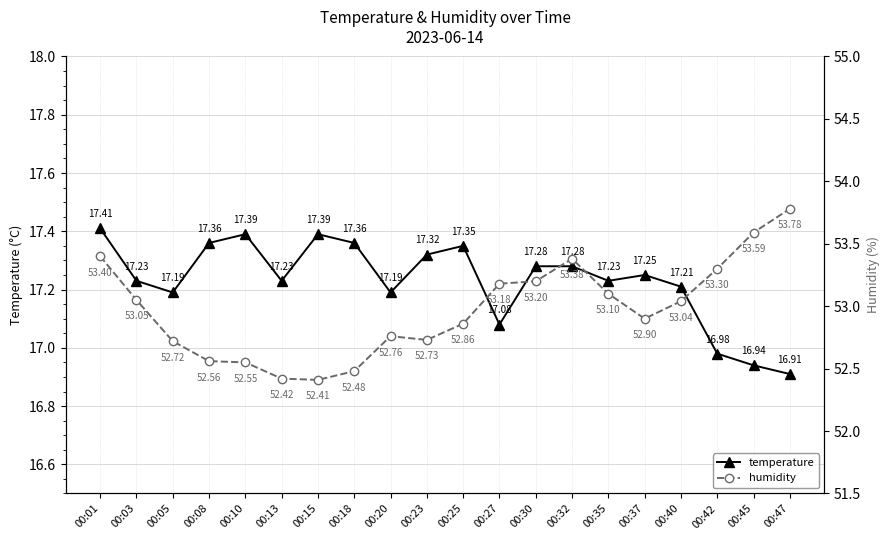

Which series has the largest range (max minus min)?

humidity